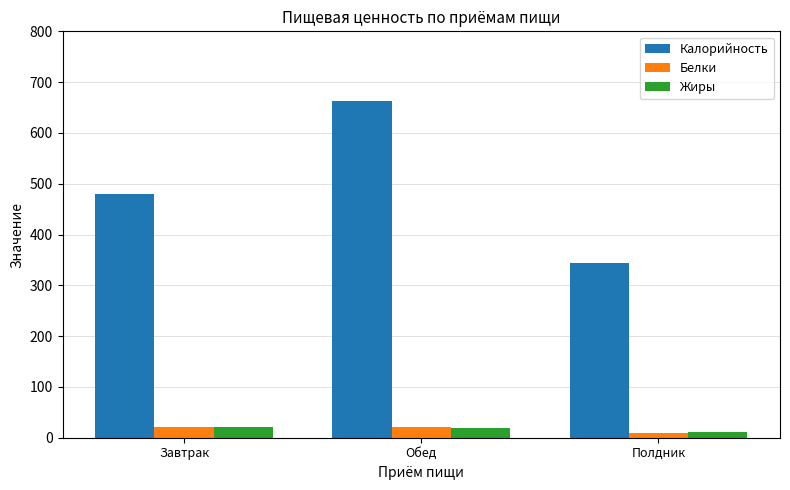

What is the difference between the highest and lowest values at Обед?

645.1